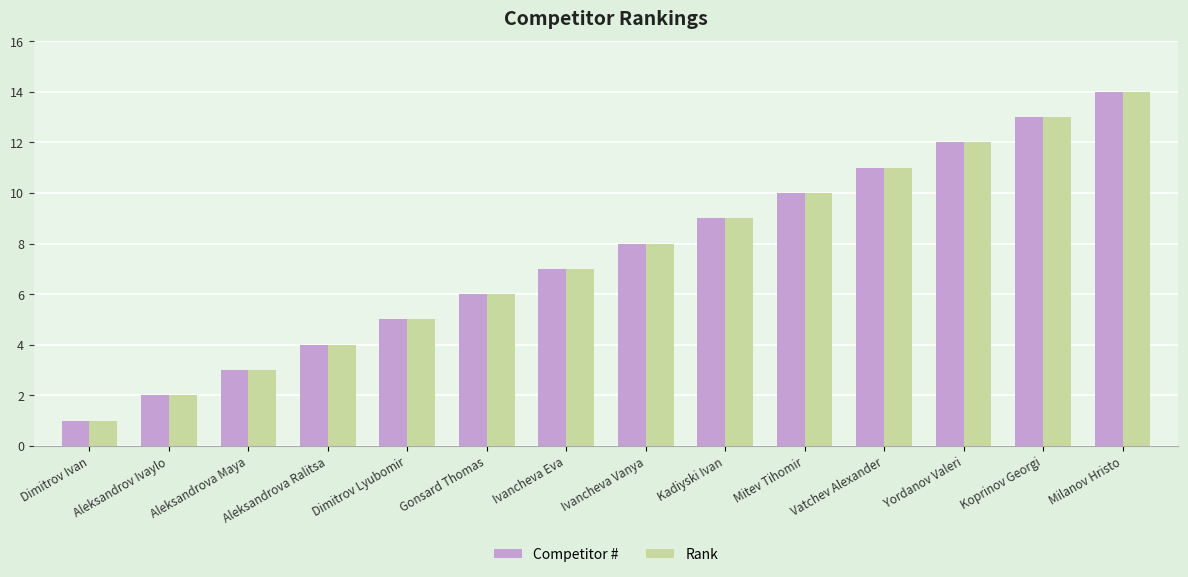

What value does the Rank series have at Ivancheva Vanya?

8